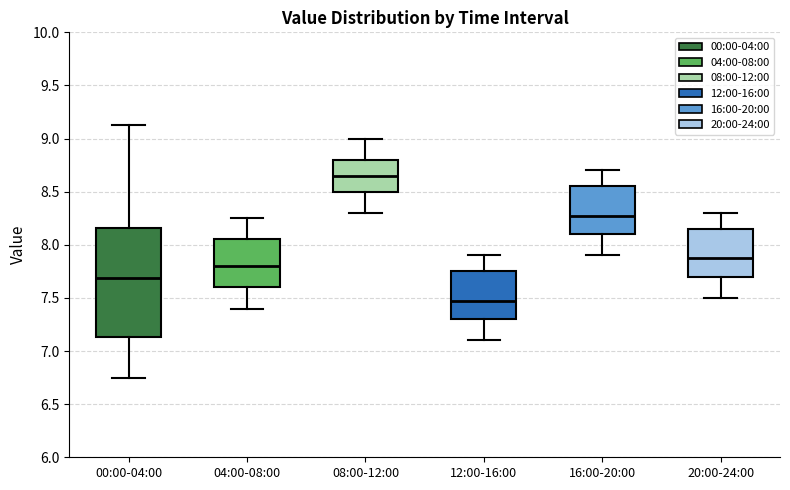

Which box's median line is the lowest?

12:00-16:00